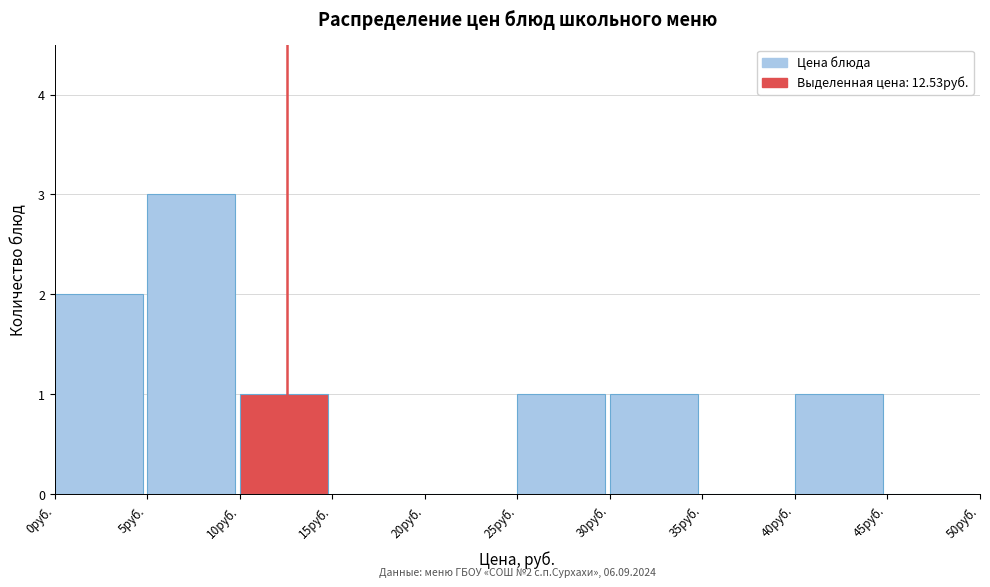

Which range on the x-axis has the tallest bar?

5 to 10